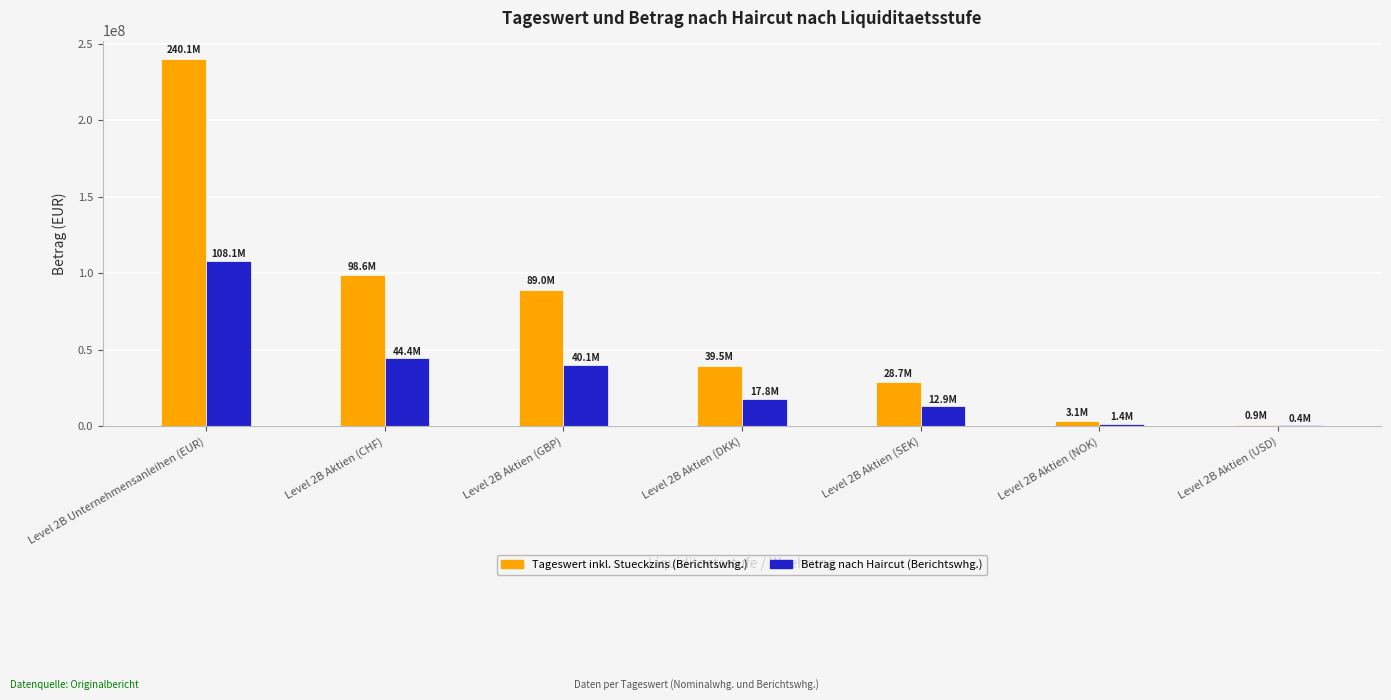

At which category is the sum across all series the highest?

Level 2B Unternehmensanleihen (EUR)